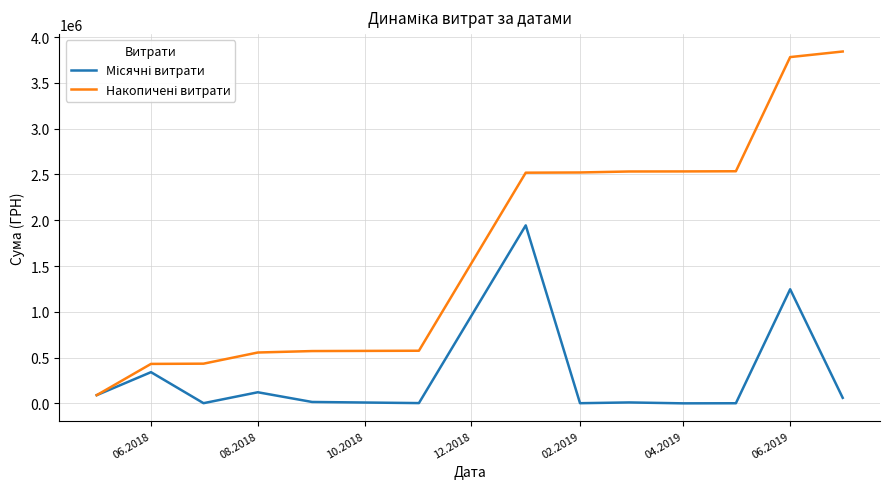

List the series in order of their overall mean, lowest first.

Місячні витрати, Накопичені витрати